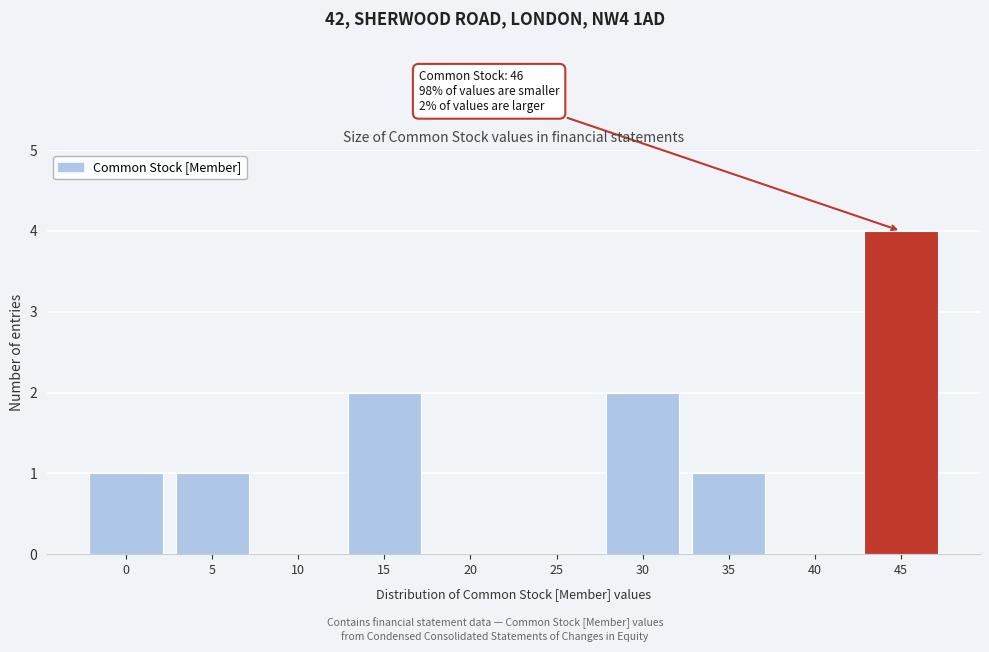

Reading left to right, transcribe all the data shown in this chart.

0=1	5=1	10=0	15=2	20=0	25=0	30=2	35=1	40=0	45=4